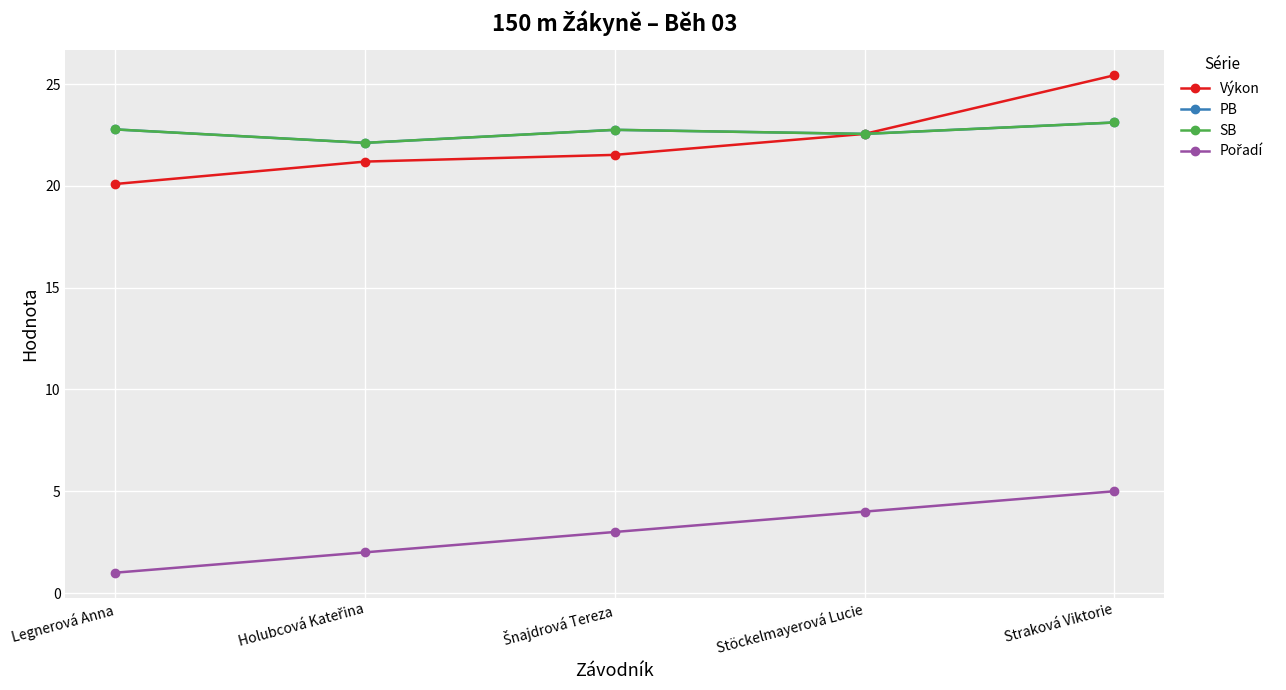

What is the difference between the second highest and second lowest values in the Výkon series?

1.4